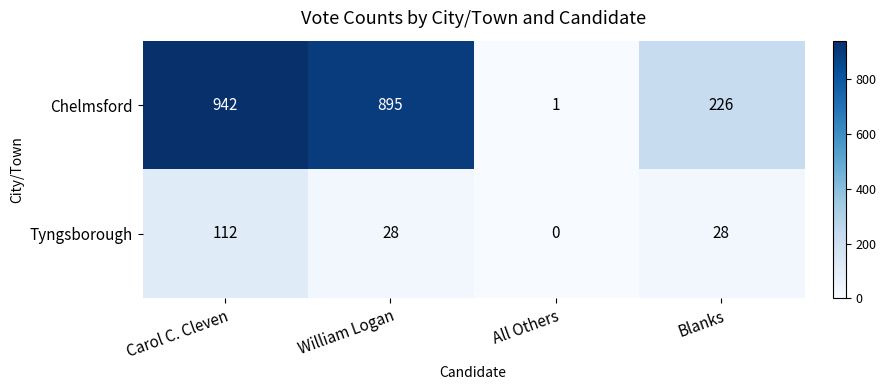

What is the difference between the maximum and minimum values in the Tyngsborough series?

112